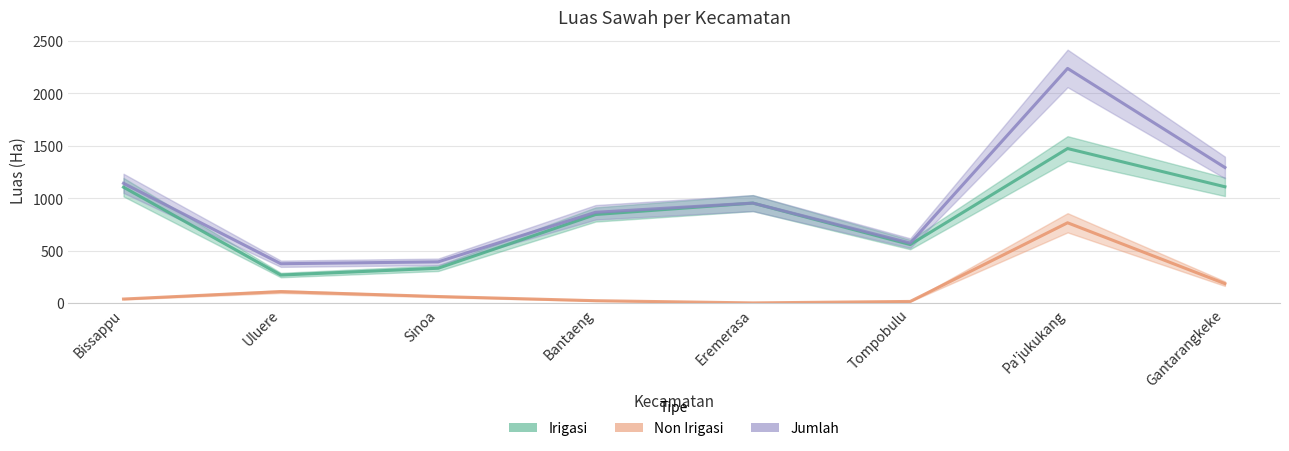

What is the total value across all series at Eremerasa?

1906